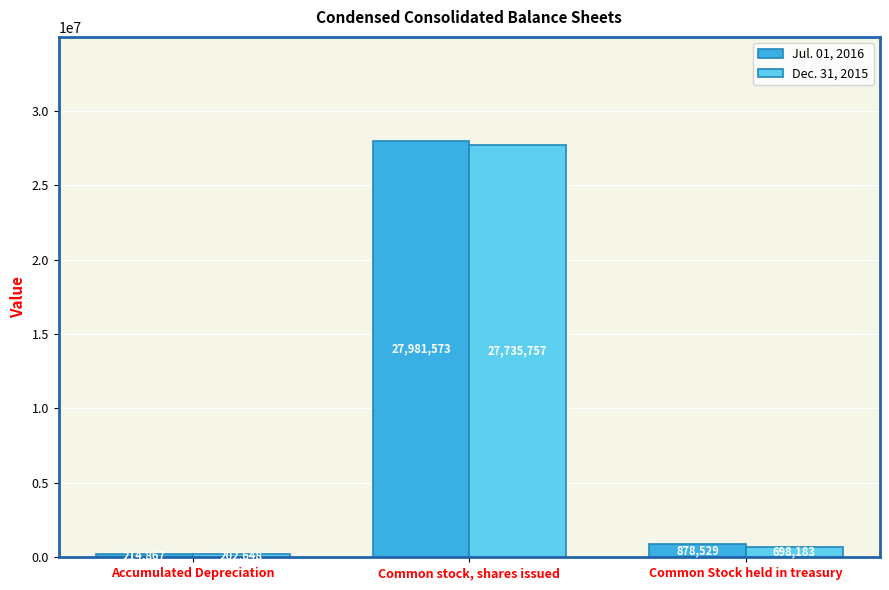

At which label does Jul. 01, 2016 reach its peak?

Common stock, shares issued